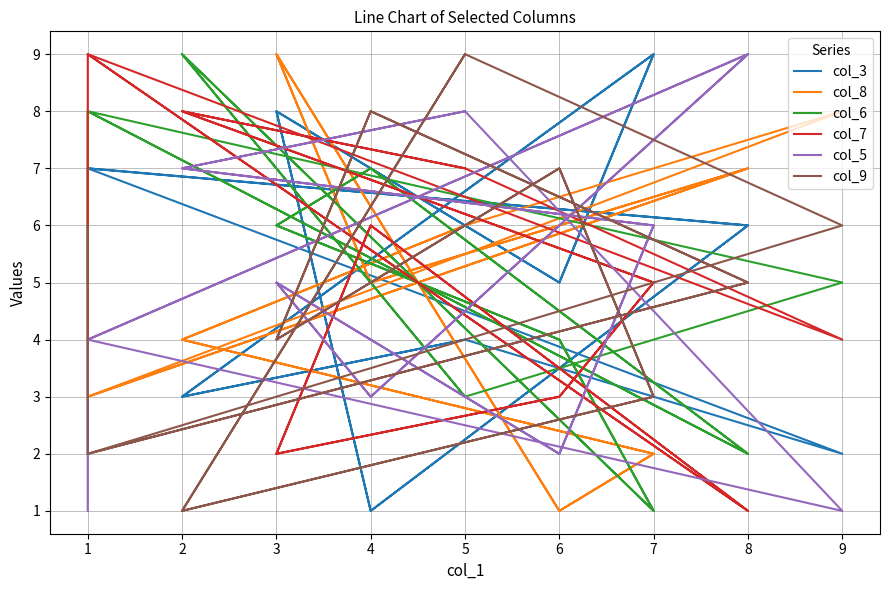

What is the average value of the col_9 series?

5